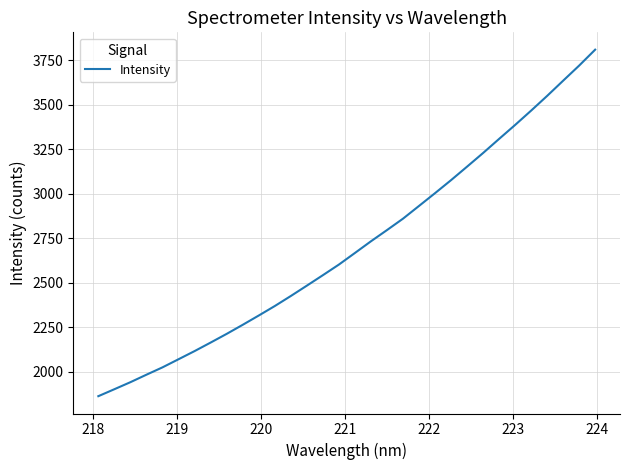

What is the difference between the maximum and second lowest values?

1907.0